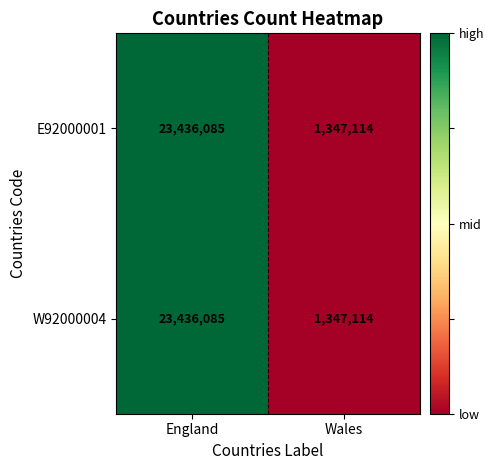

What is the sum of the E92000001 values at Wales and England?

24783199